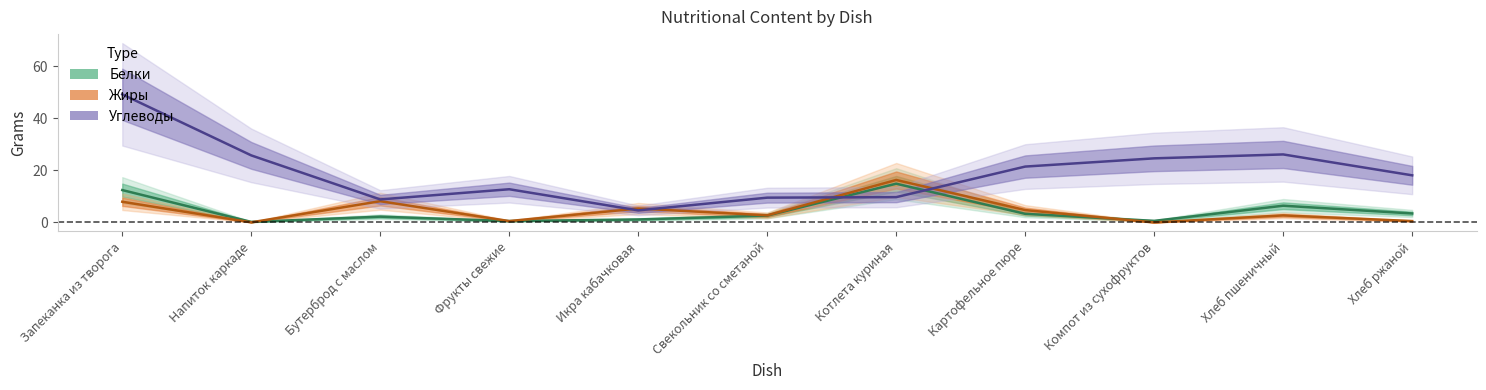

Which series changed the most between Напиток каркаде and Хлеб пшеничный?

Белки